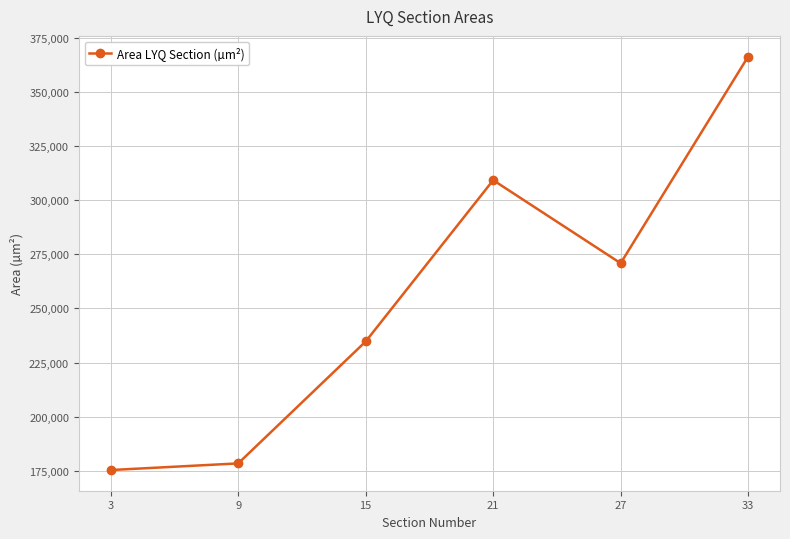

What is the difference between the second highest and second lowest values?

130765